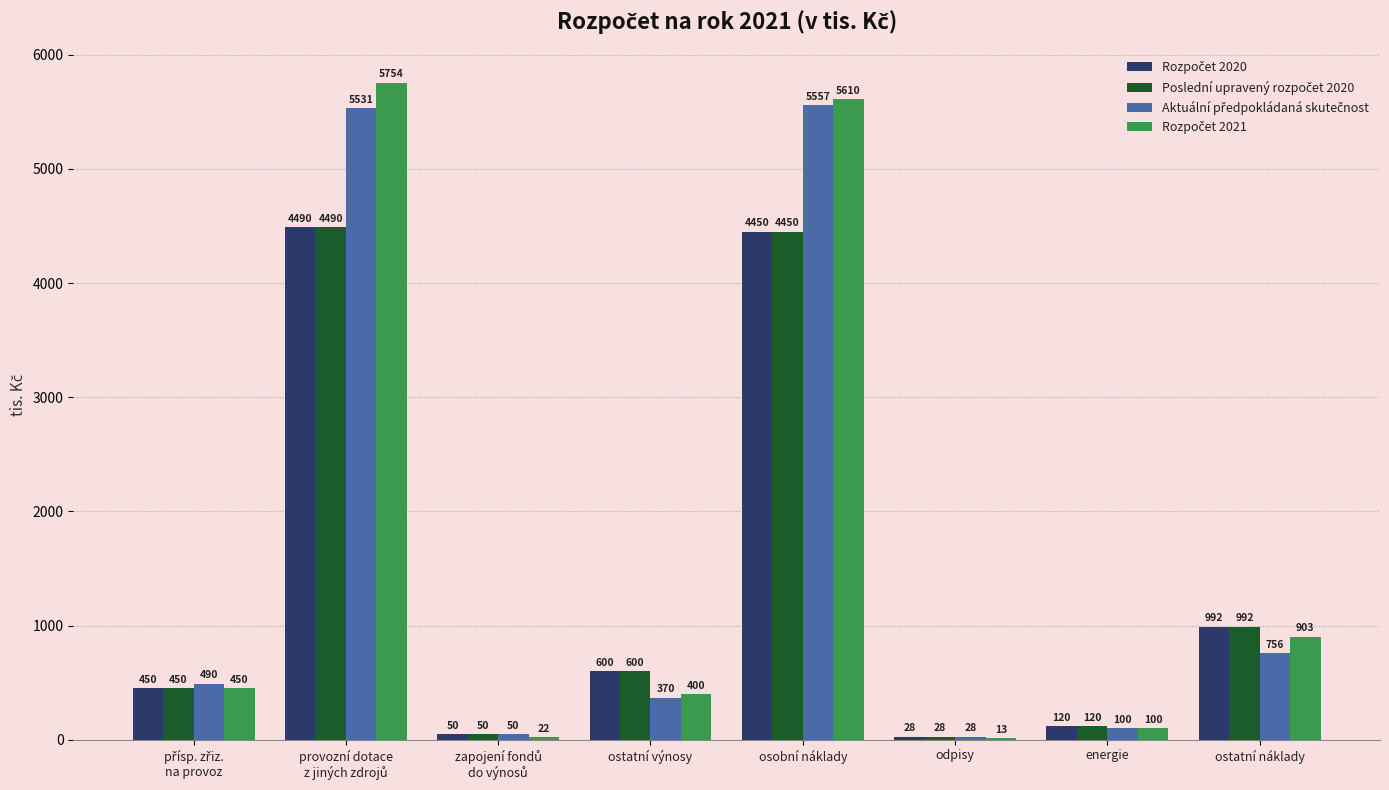

How many series are shown in this chart?

4